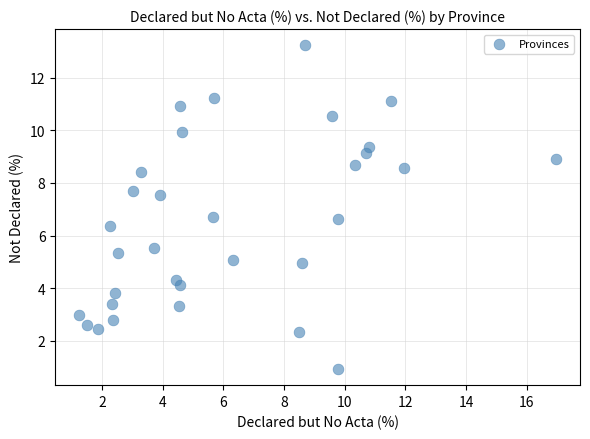

What is the range of X values (max minus min)?

15.7